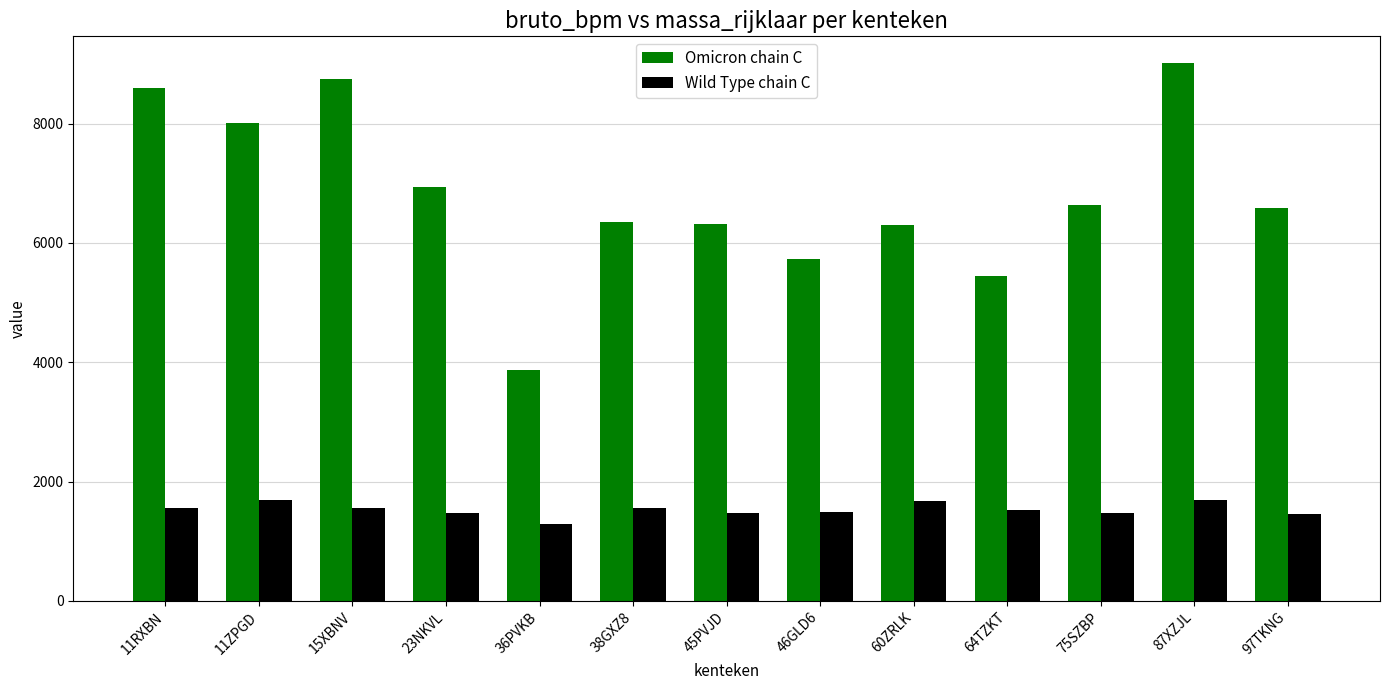

Is it true that Wild Type chain C equals 1480 at 23NKVL?

True